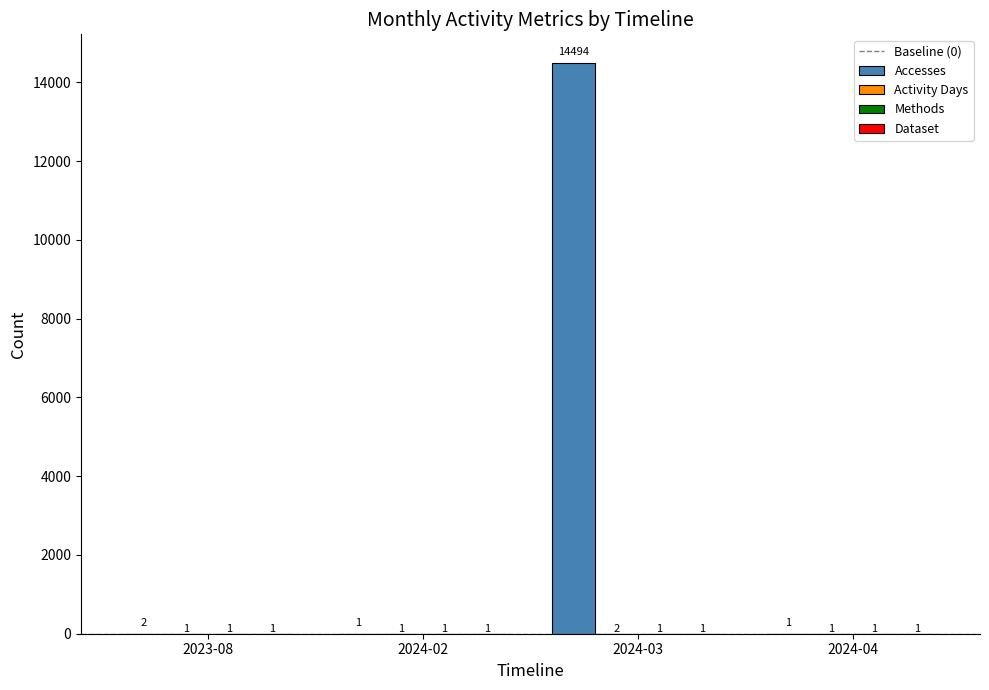

The Accesses series shows 7881 at 2024-03. True or false?

False